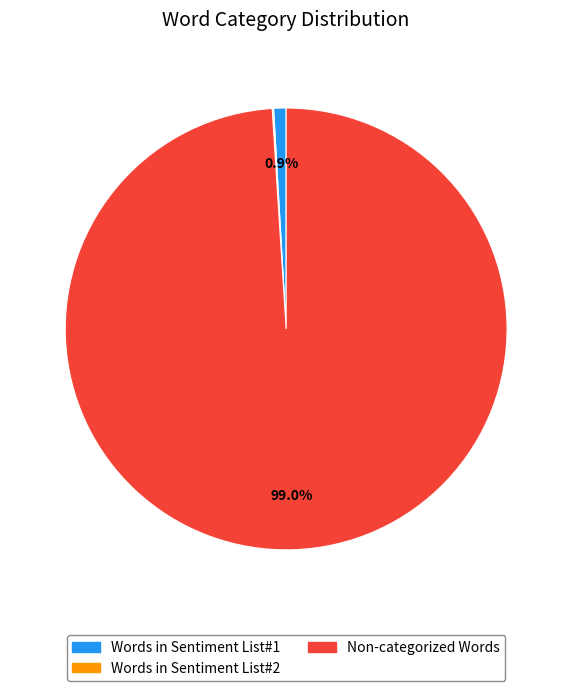

Is there any slice that represents more than half of the pie?

Yes